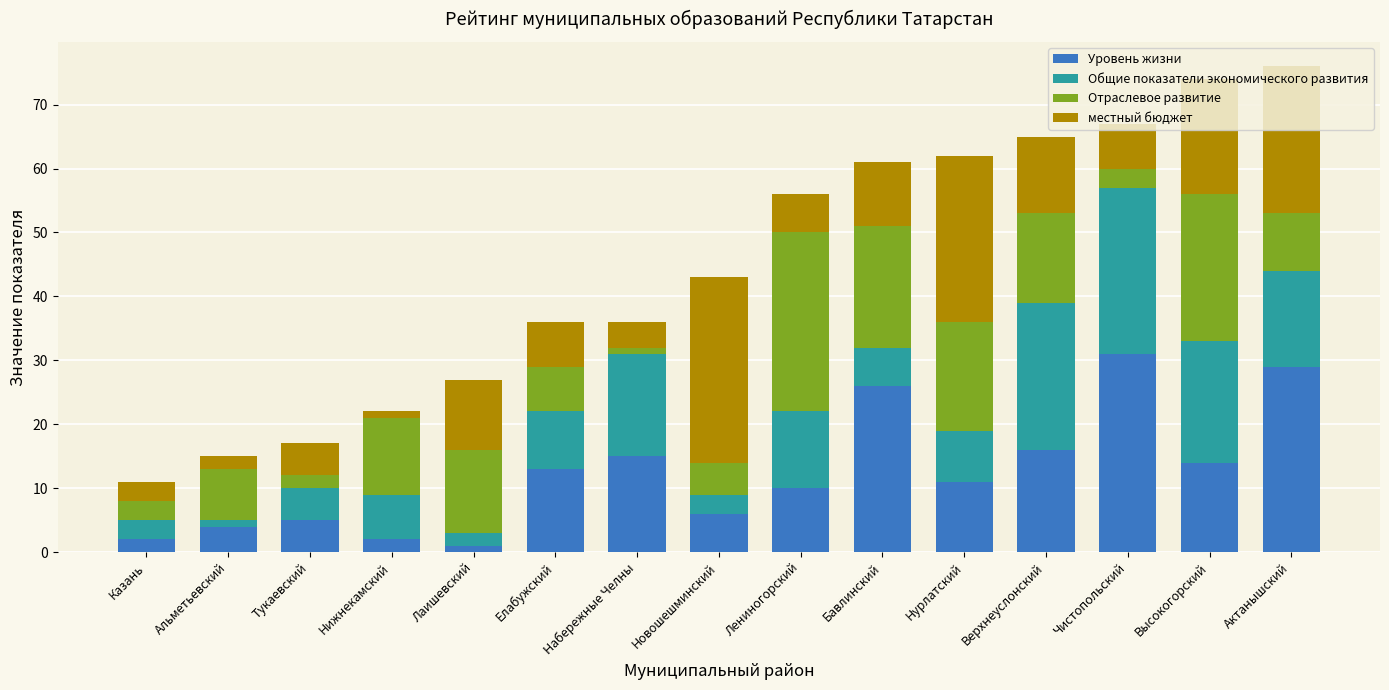

What is the difference between the second highest and second lowest values in the Уровень жизни series?

27